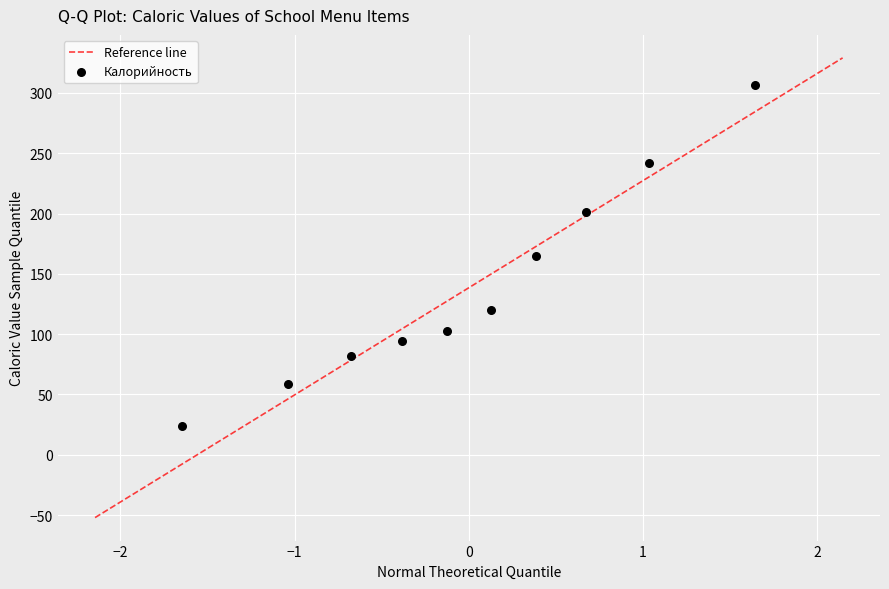

What is the range of Y values (max minus min)?

283.0